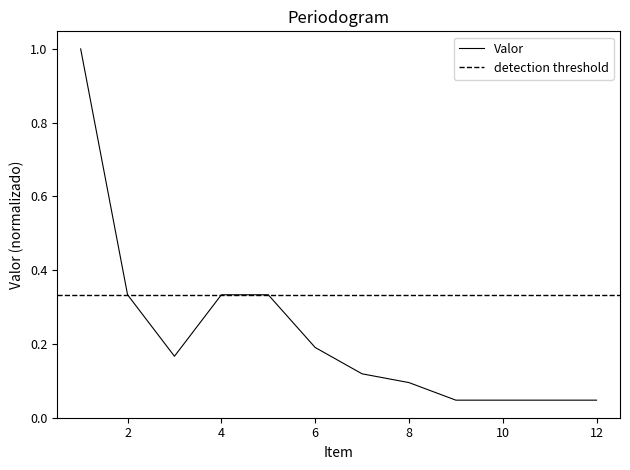

List the labels in order of value, smallest first.

9, 10, 11, 12, 8, 7, 3, 6, 2, 4, 5, 1